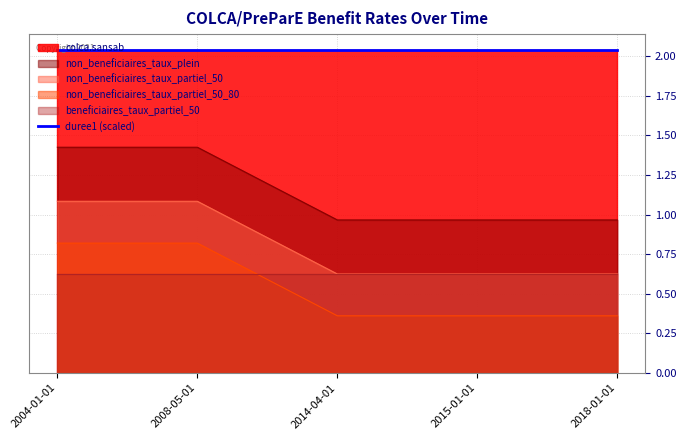

What position from the left is 2008-05-01?

2